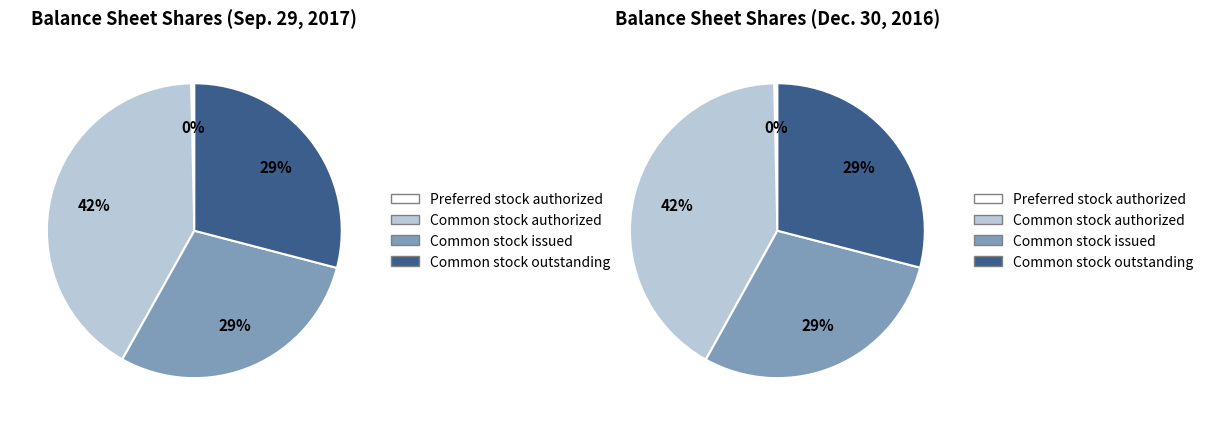

To the nearest percent, what percentage of the pie is Common stock outstanding?

29%